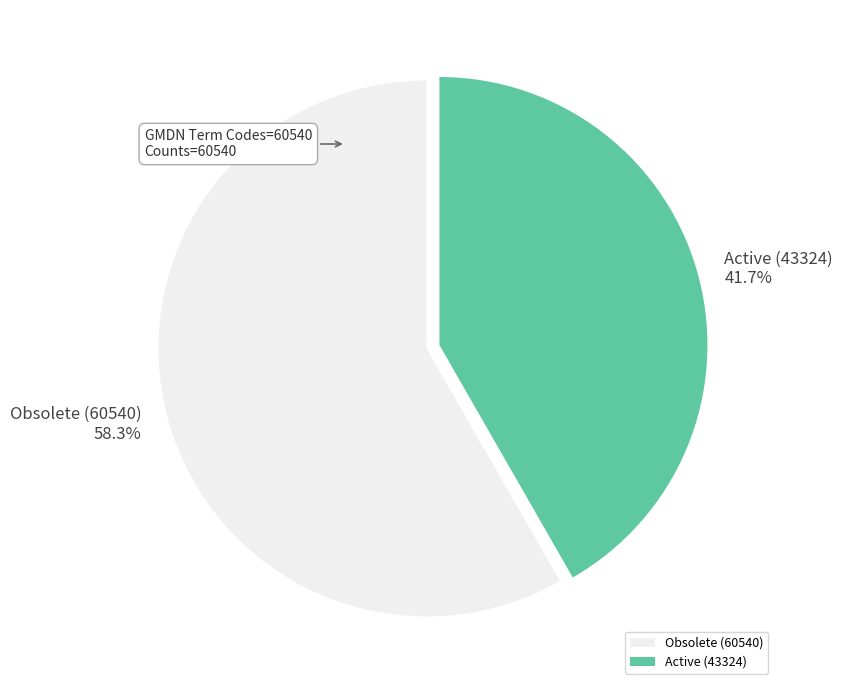

How many segments does this pie chart have?

2